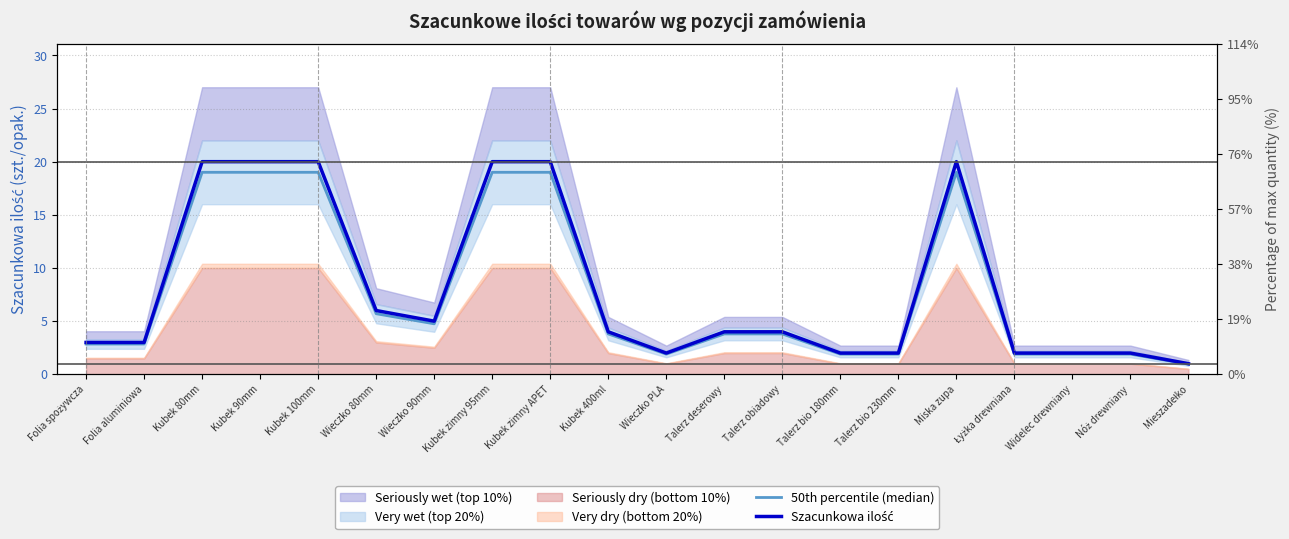

What is the difference between the maximum and minimum values in the 50th percentile (median) series?

18.1